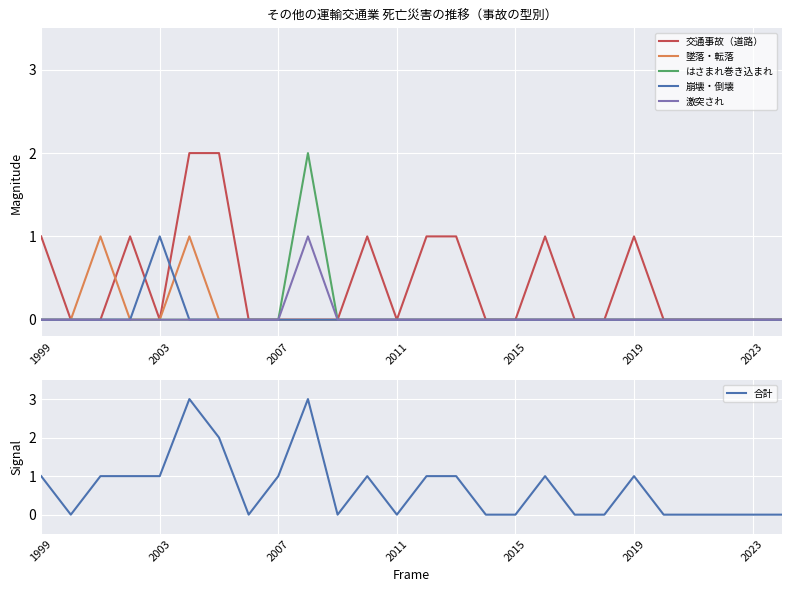

Which has a higher value, 7 or 14?

14